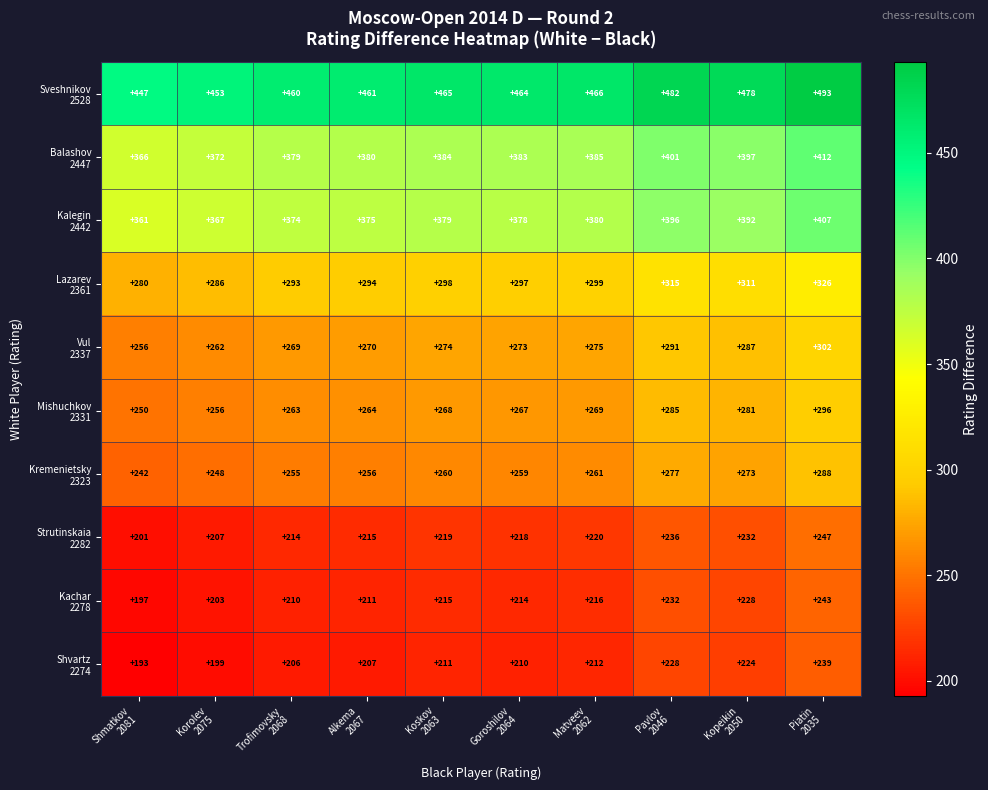

At which category is the sum across all series the highest?

Piatin
2035